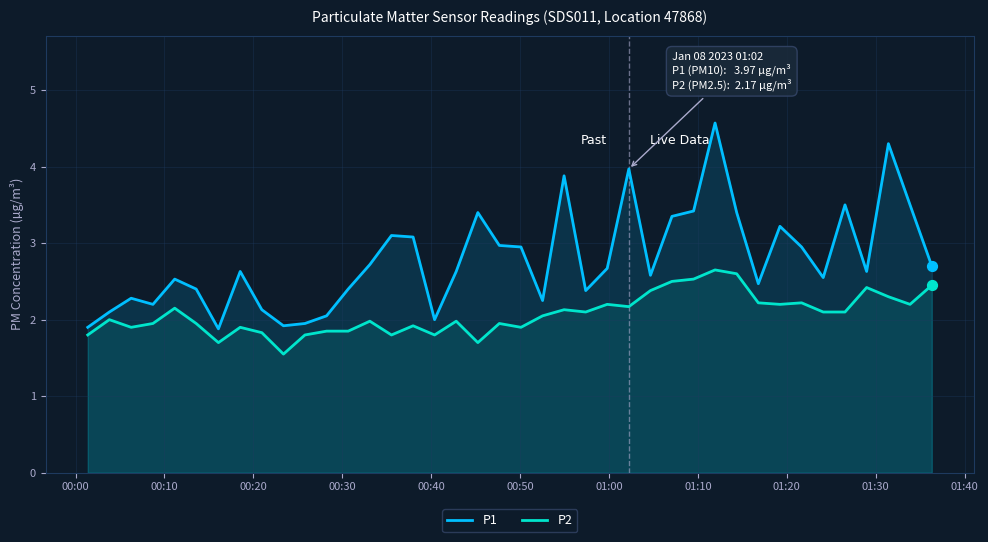

At how many categories does at least one series exceed 2?

35